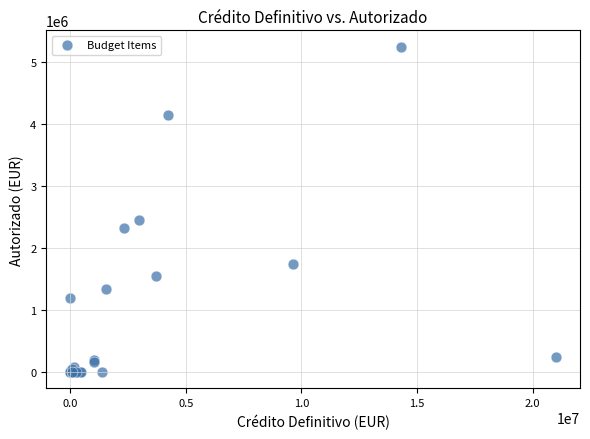

What Y value in the scatter plot is closest to 2623706?

2444958.9